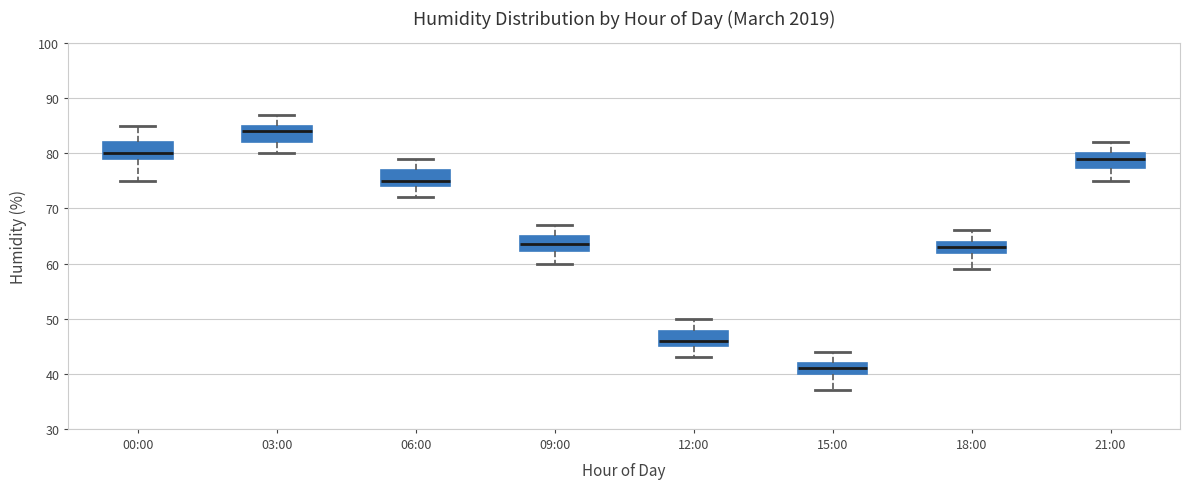

Which box's median line is the highest?

03:00